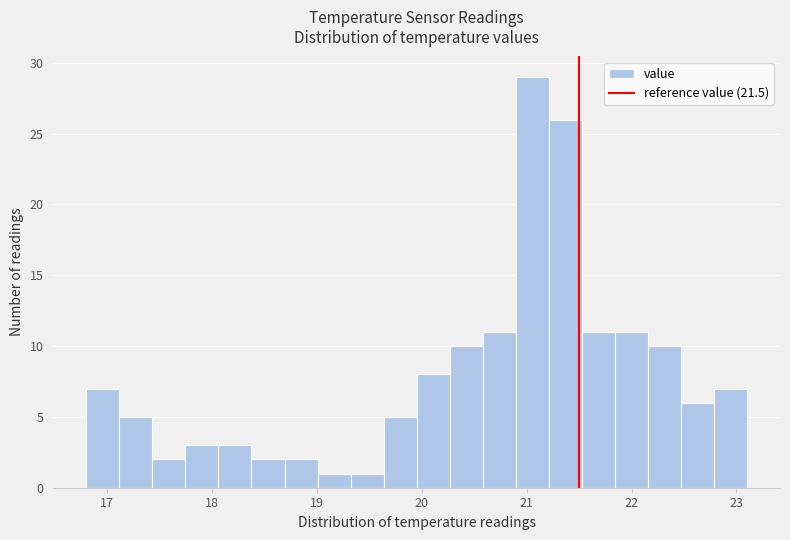

Around what value on the x-axis is the tallest bar? Give the approximate position of its centre, as read against the axis.

21.1